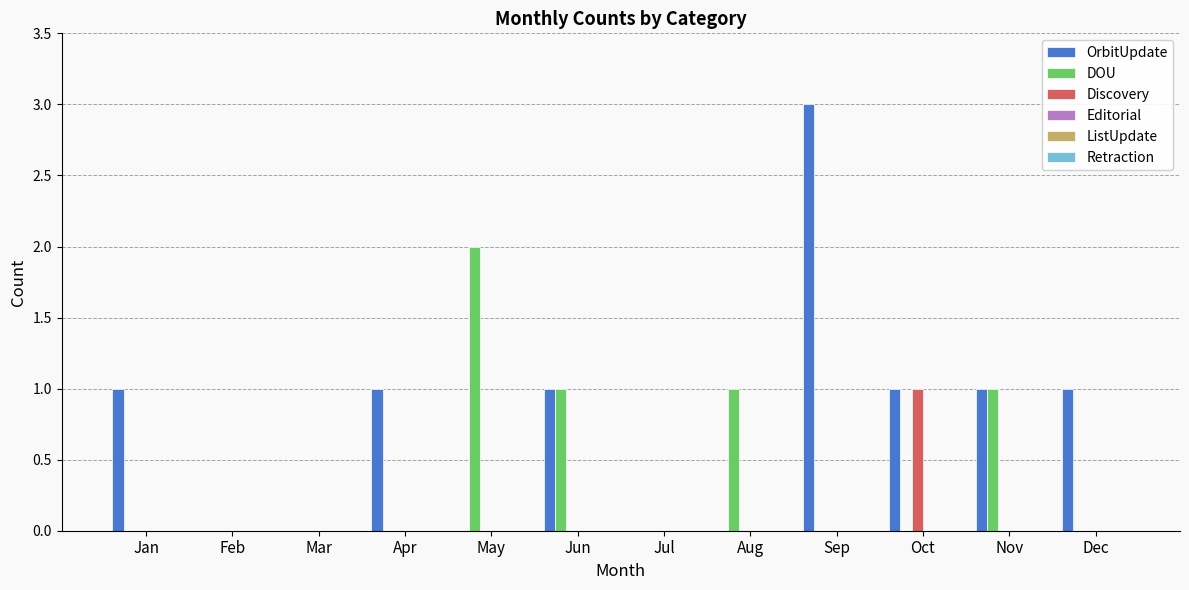

What is the sum of all OrbitUpdate values?

9